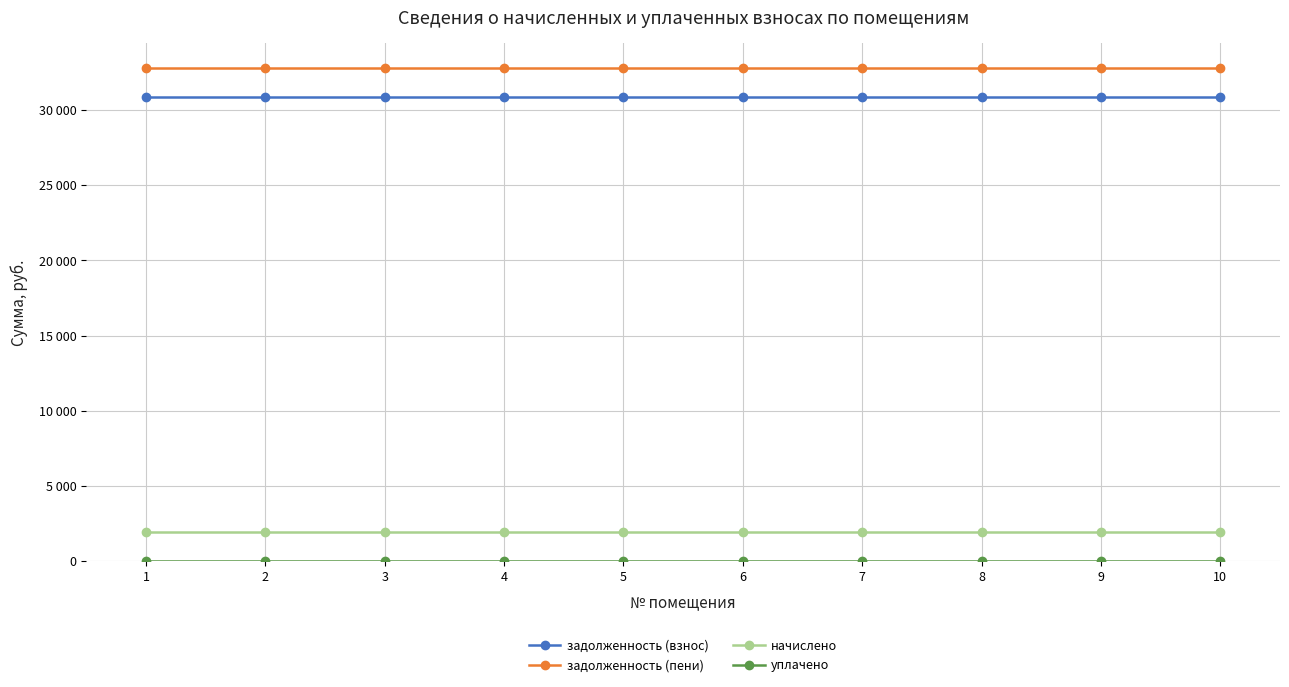

True or false: задолженность (пени) and начислено cross at least once.

False